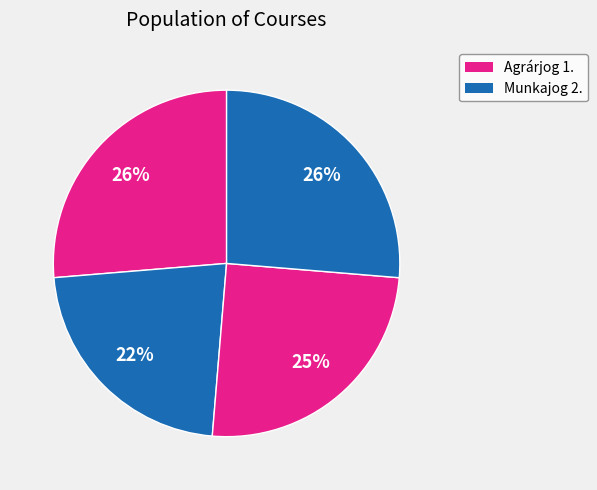

Count the number of slices in the pie.

4